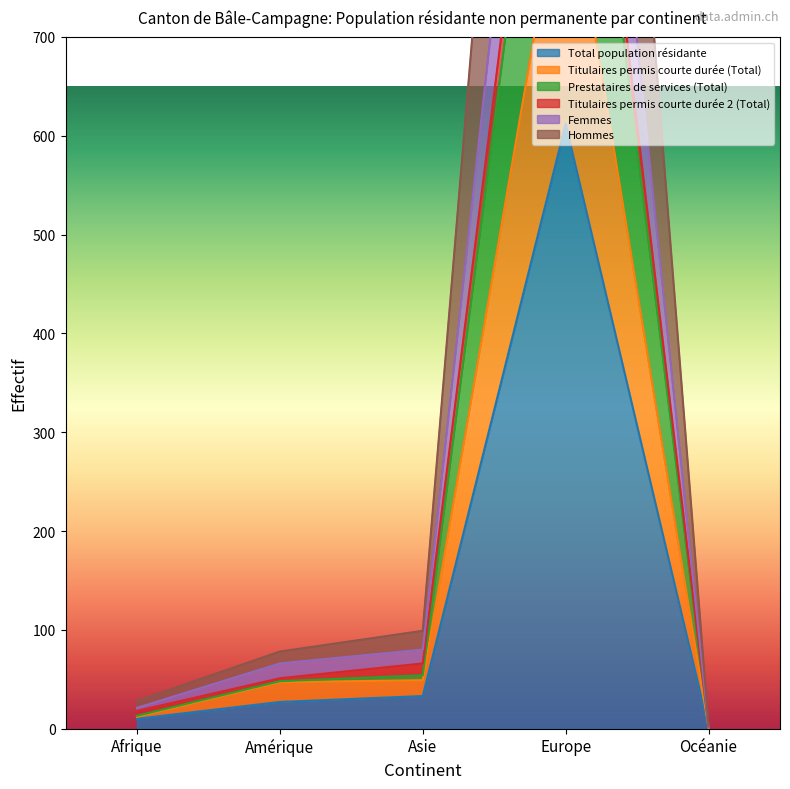

What is the difference between the maximum and second lowest values in the Hommes series?

1203